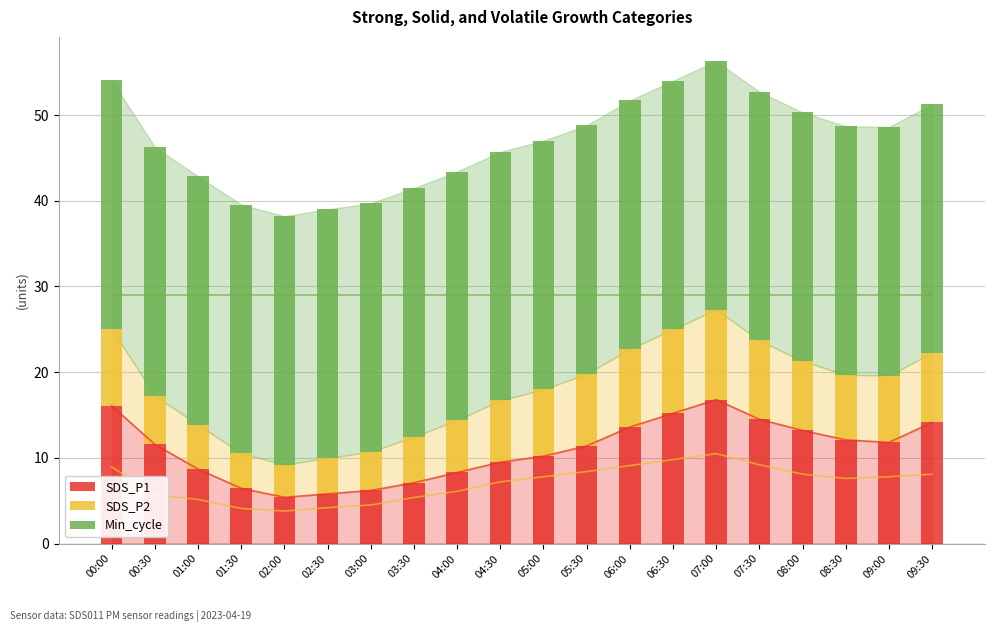

What is the label of the 3rd bar from the left?

01:00